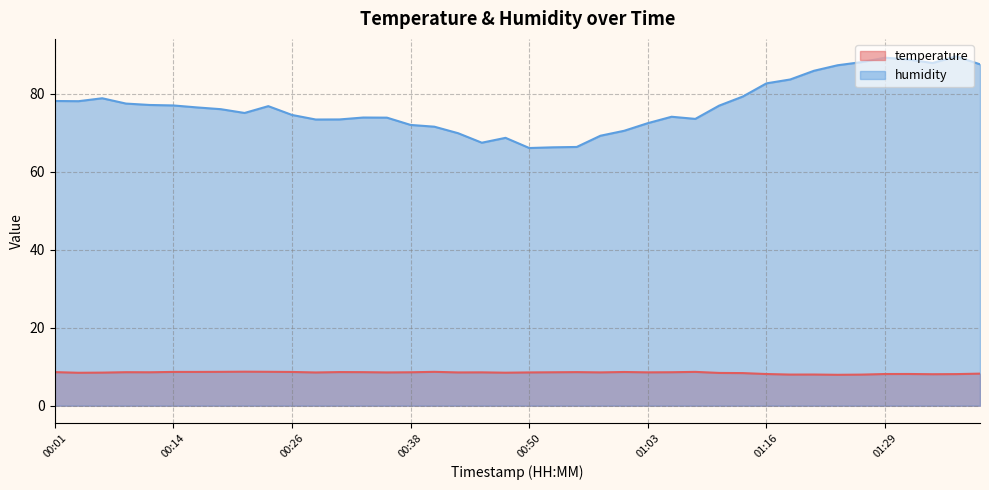

The value of humidity at 00:09 is 130.2. True or false?

False